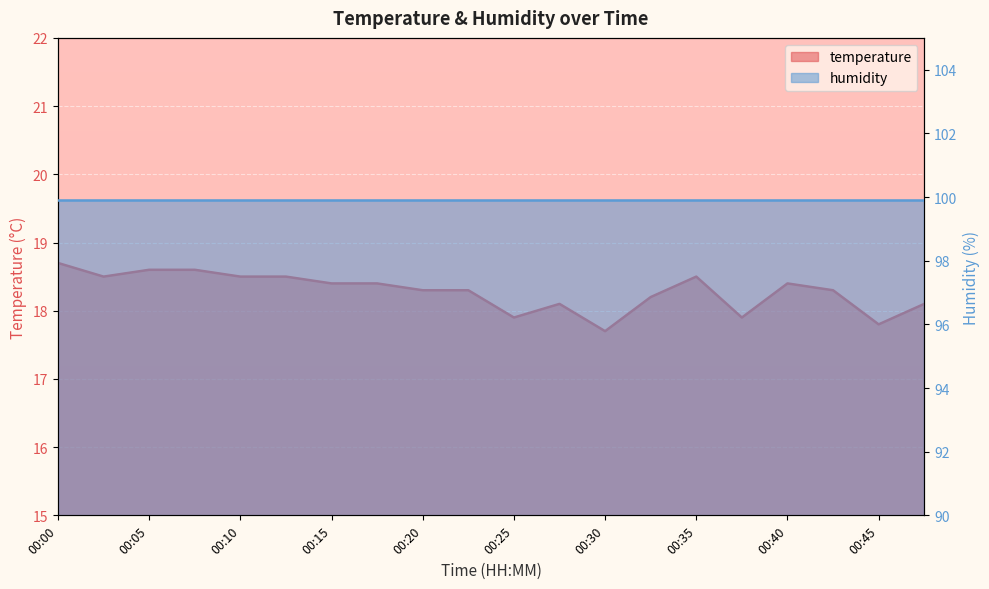

The chart shows a value of 18.6 at 00:08. True or false?

True